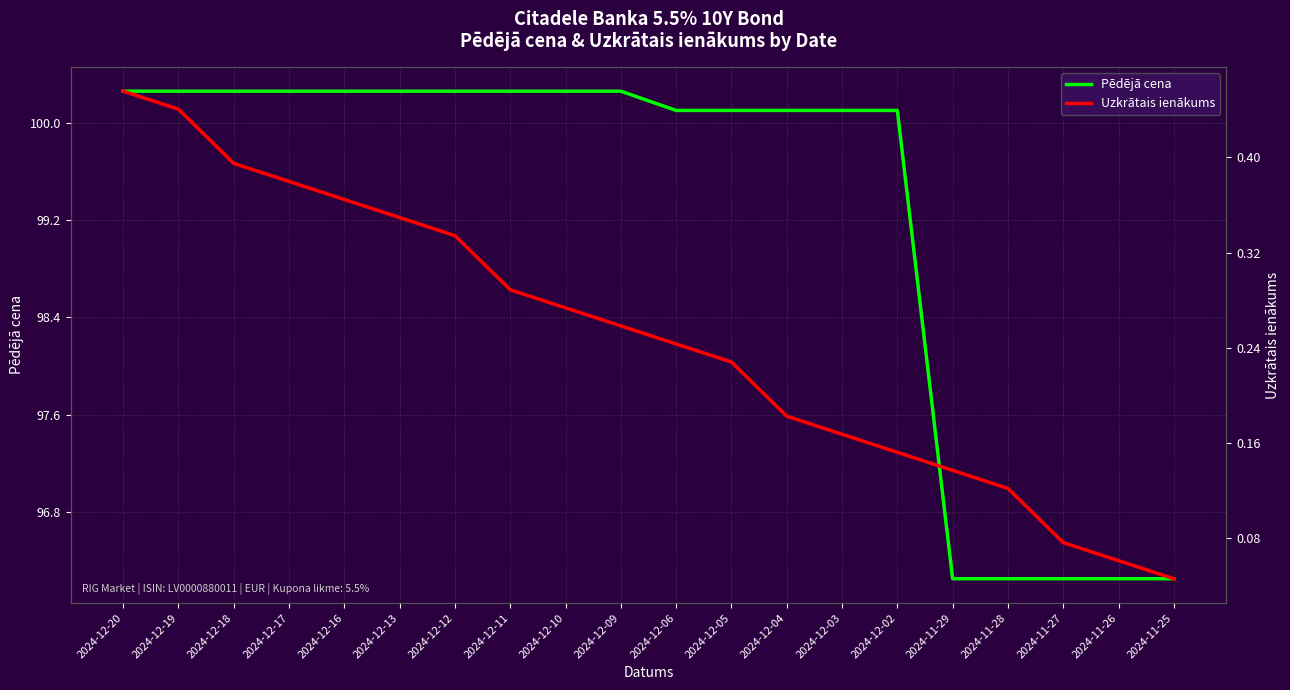

What is the value of the Uzkrātais ienākums point at the 4th from the left?

0.4